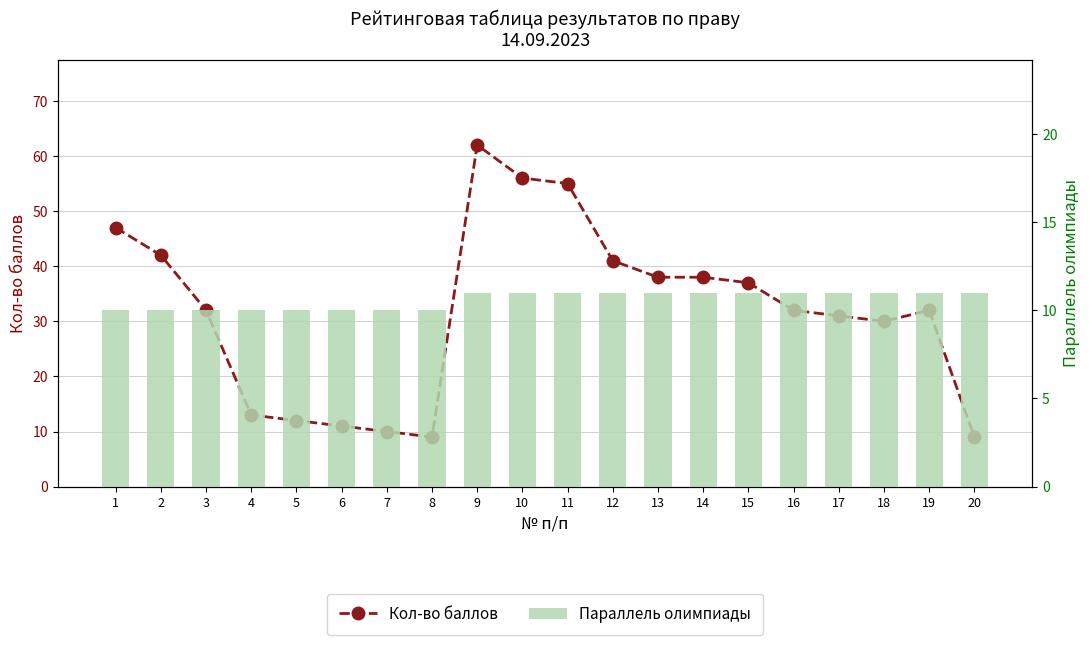

Which series has the widest spread of values?

Кол-во баллов